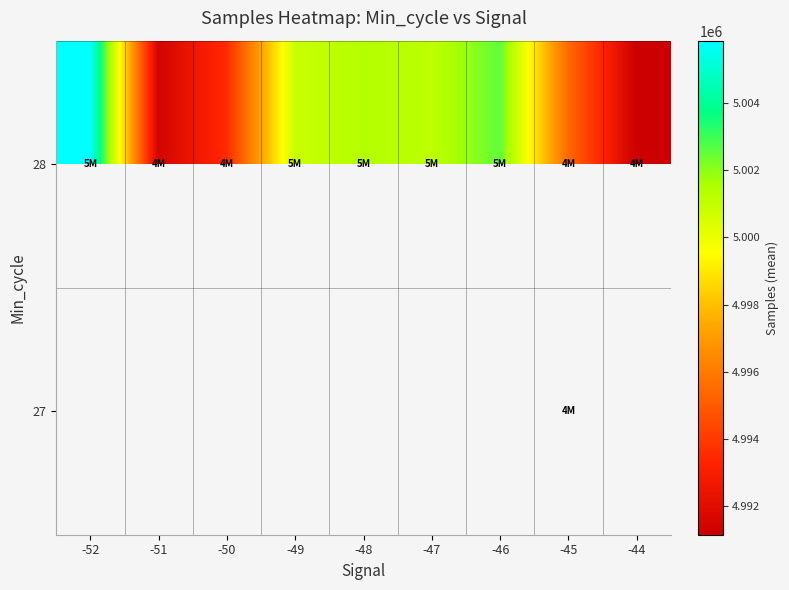

Between -44 and -51, which is larger?

-51